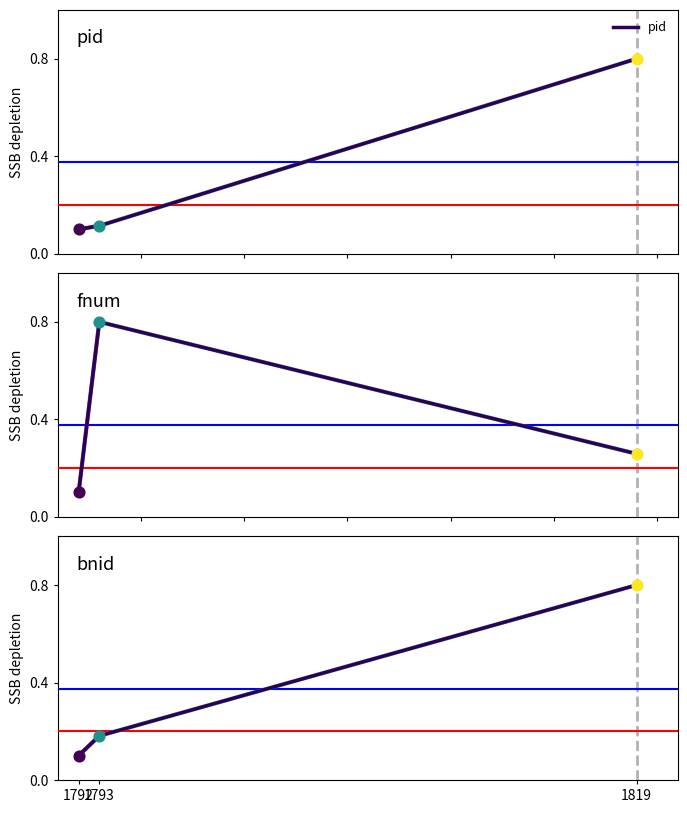

Is the value of pid at 1792 greater than the value of fnum at 1792?

No